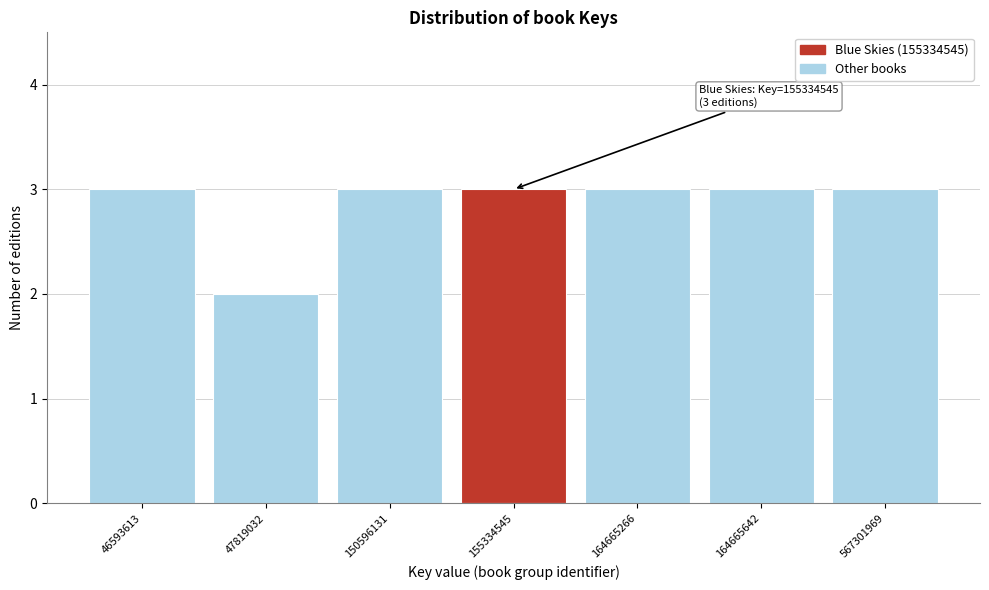

Reading left to right, what are all the values shown in this chart?

46593613=3	47819032=2	150596131=3	155334545=3	164665266=3	164665642=3	567301969=3